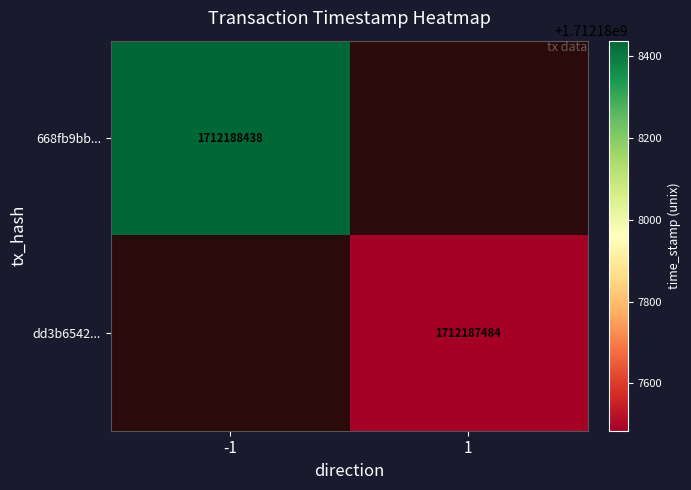

Is it true that 668fb9bba0cbc41d9785b2031e9c185875e8ce6 equals -1 at 0?

False